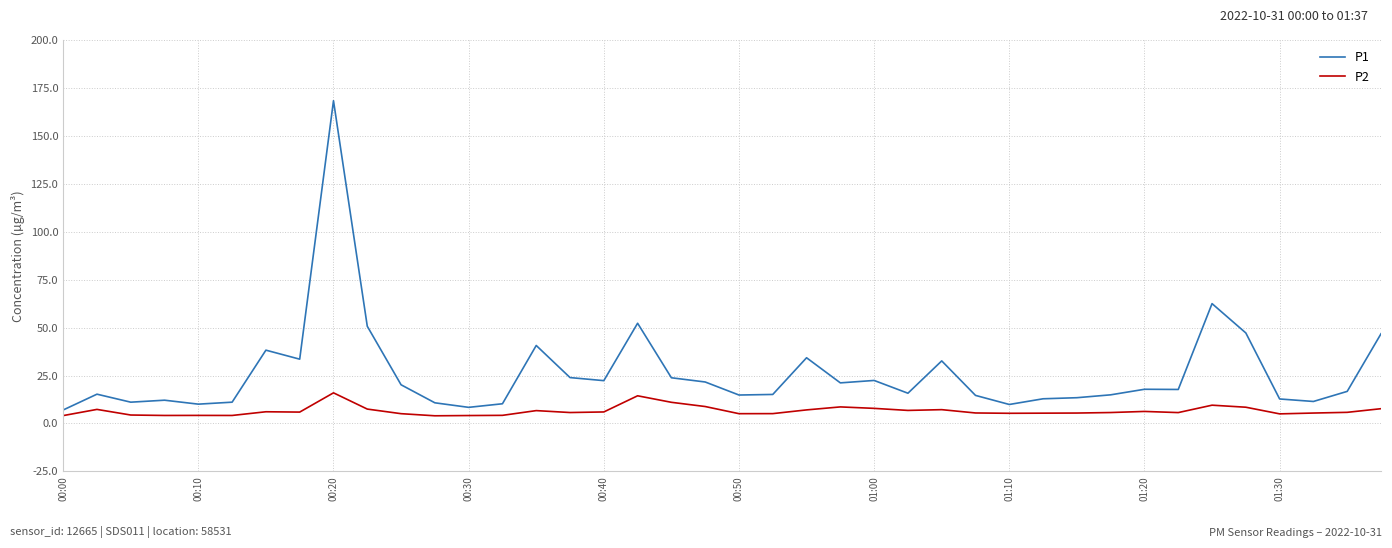

True or false: P2 and P1 intersect in this chart.

False